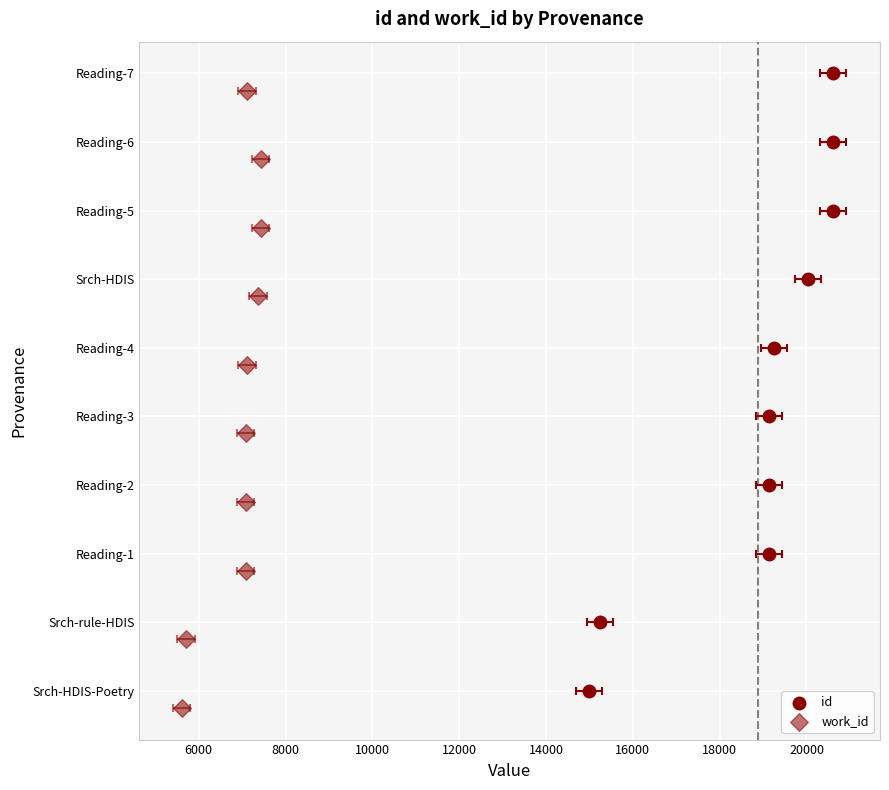

Which series has the largest total across all categories?

id